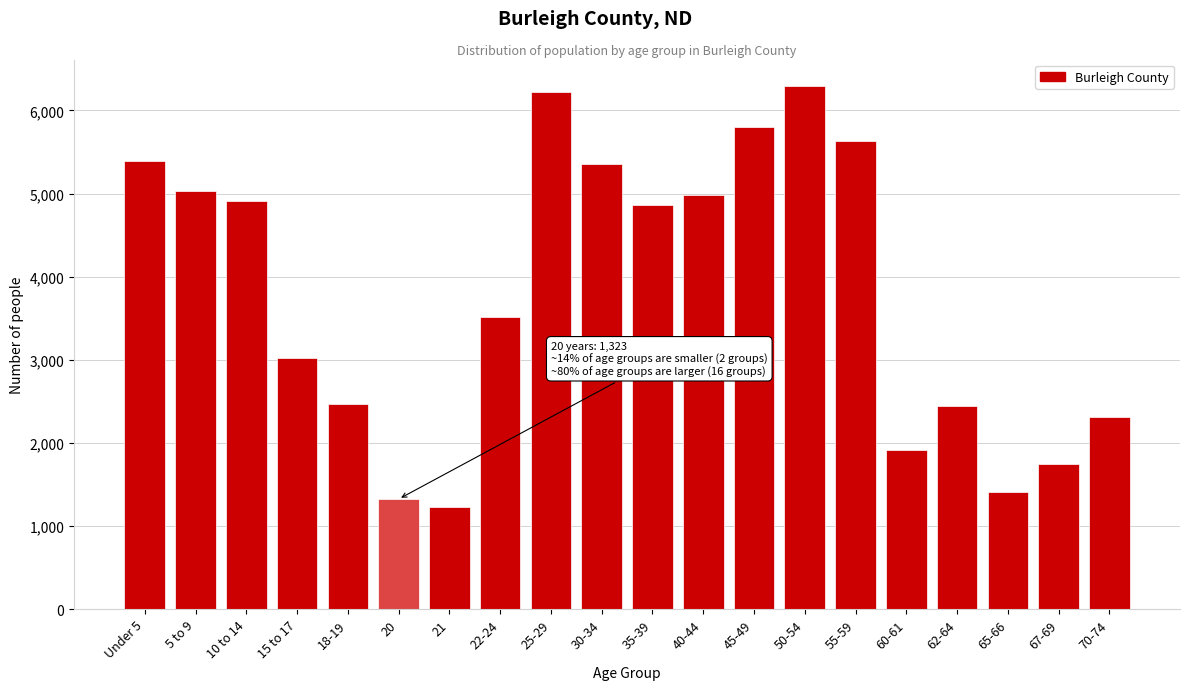

Reading right to left, transcribe all the data shown in this chart.

70-74=2311	67-69=1742	65-66=1410	62-64=2439	60-61=1918	55-59=5627	50-54=6296	45-49=5801	40-44=4985	35-39=4868	30-34=5359	25-29=6227	22-24=3510	21=1232	20=1323	18-19=2467	15 to 17=3016	10 to 14=4910	5 to 9=5028	Under 5=5389